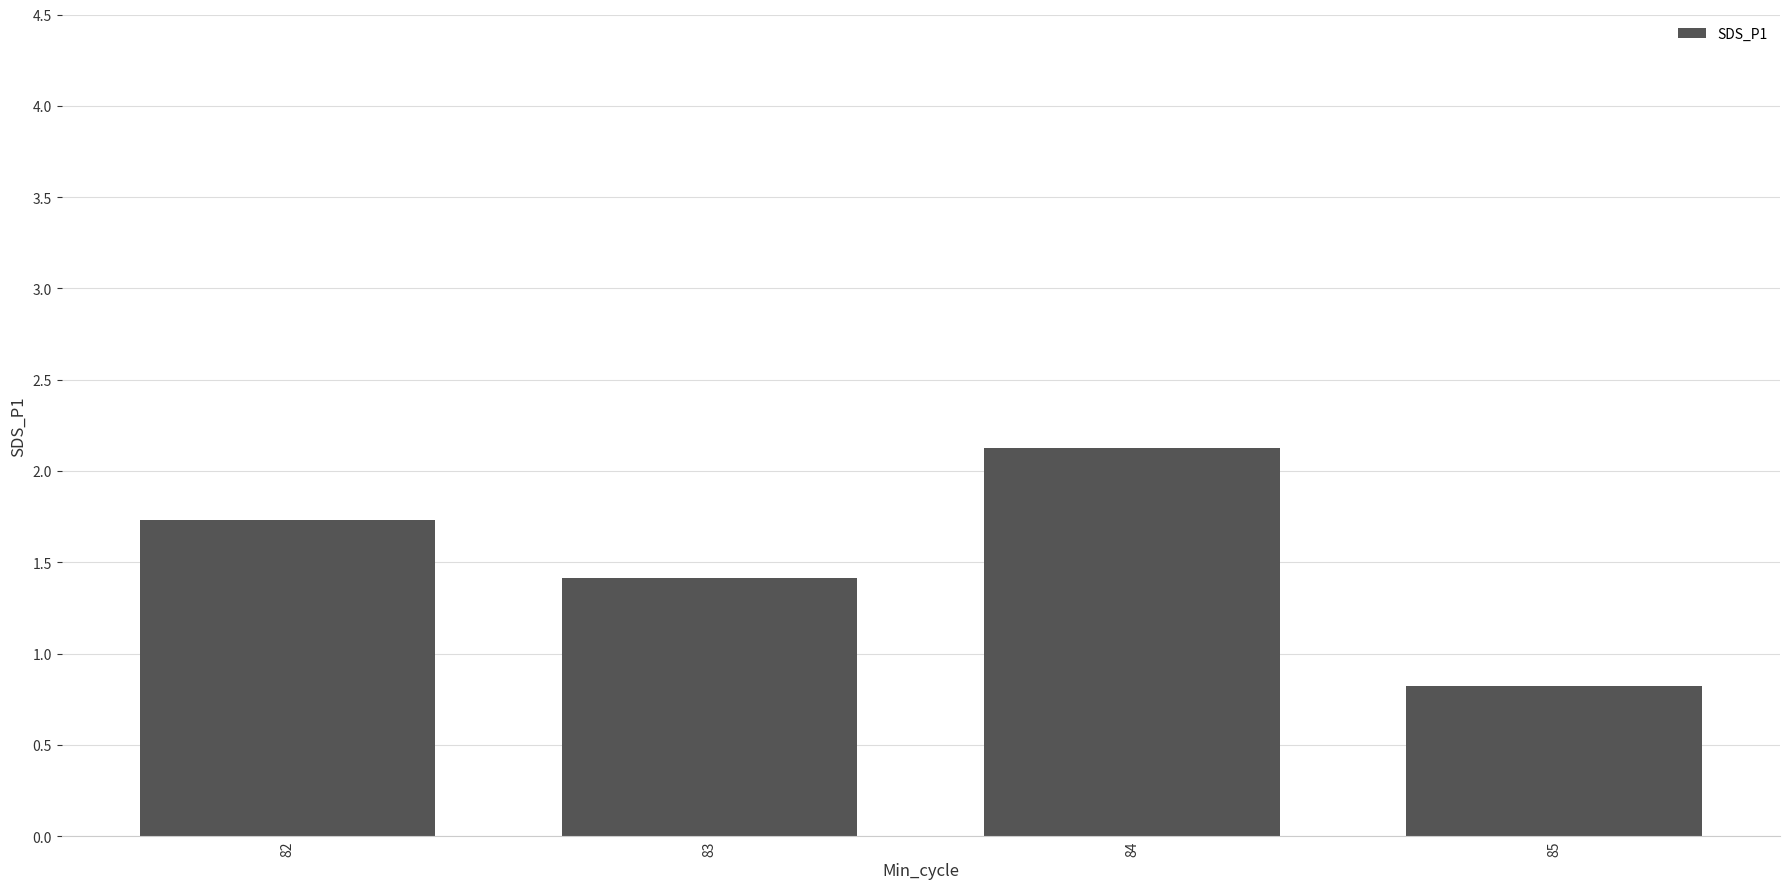

Reading left to right, transcribe all the data shown in this chart.

1.7	1.4	2.1	0.8